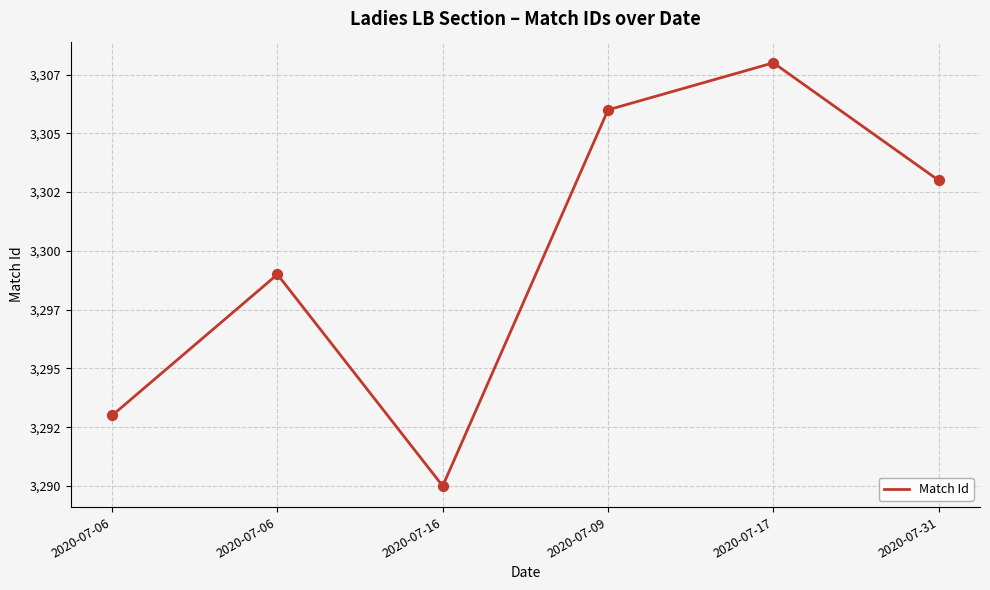

What is the change in value from 2020-07-06 to 2020-07-16?

-9